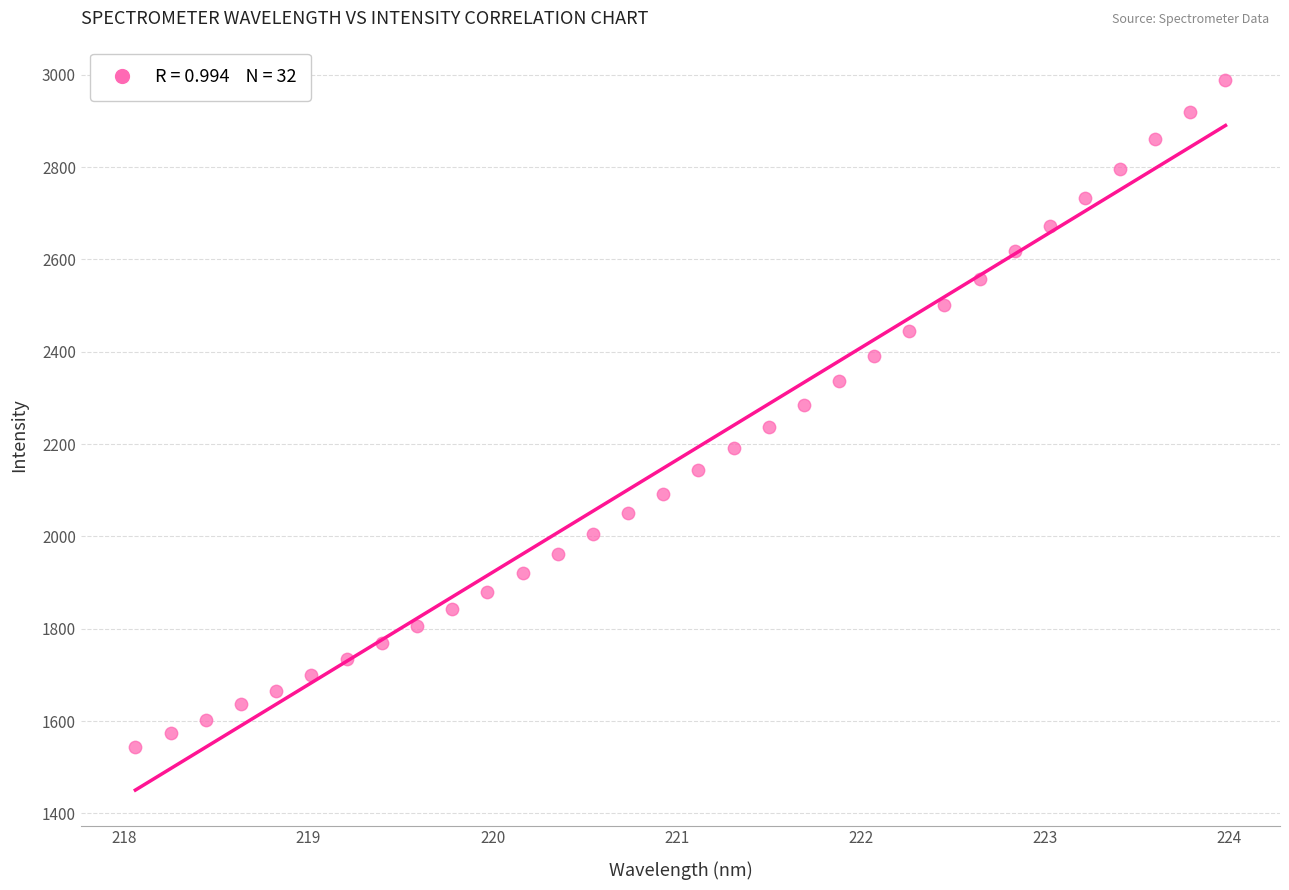

What is the range of Y values (max minus min)?

1443.4